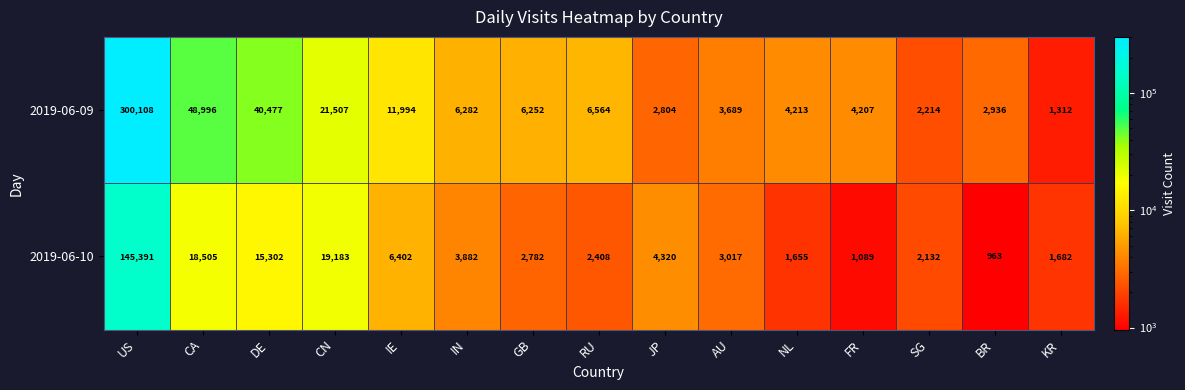

What is the difference between the second highest and second lowest values in the 2019-06-09 series?

46782